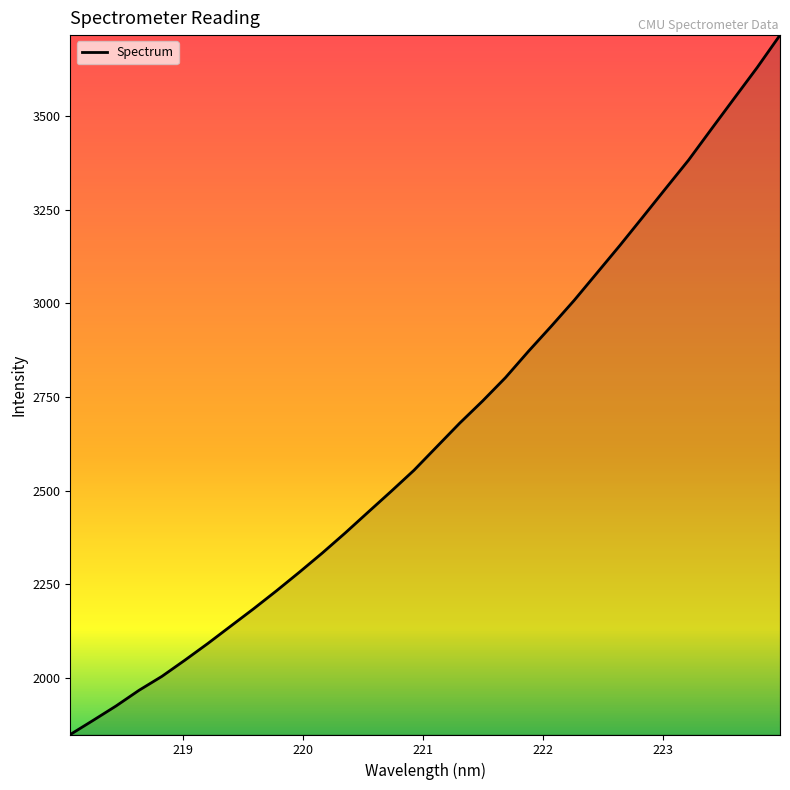

What is the smallest value displayed?

1848.1